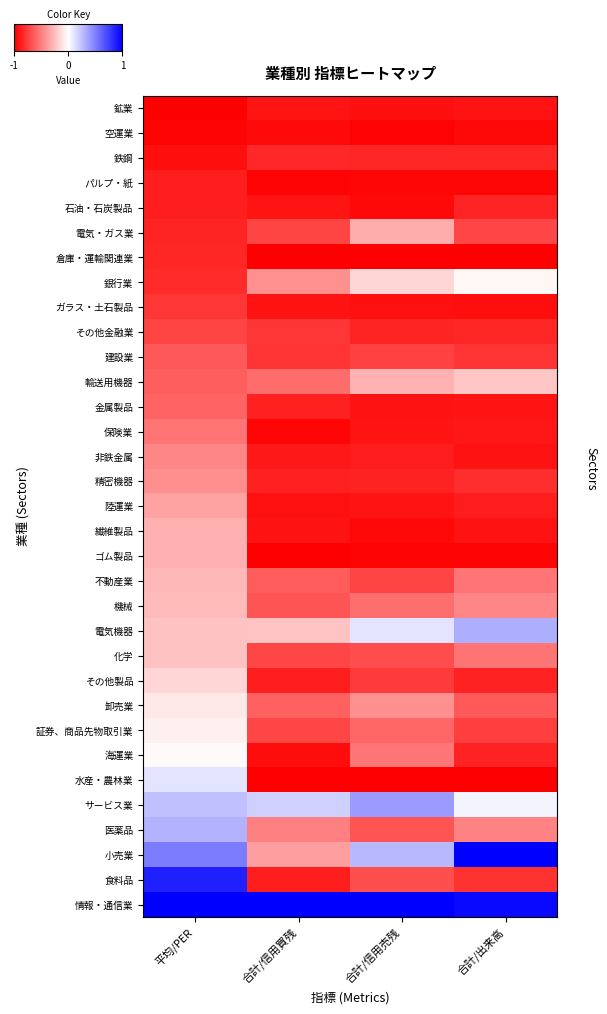

Reading left to right, list all the values displayed in this chart.

鉱業: 平均/PER=-1.0	合計/信用買残=-0.9	合計/信用売残=-0.9	合計/出来高=-0.9
空運業: 平均/PER=-1.0	合計/信用買残=-1.0	合計/信用売残=-1.0	合計/出来高=-1.0
鉄鋼: 平均/PER=-0.9	合計/信用買残=-0.8	合計/信用売残=-0.8	合計/出来高=-0.8
パルプ・紙: 平均/PER=-0.9	合計/信用買残=-1.0	合計/信用売残=-1.0	合計/出来高=-1.0
石油・石炭製品: 平均/PER=-0.9	合計/信用買残=-0.9	合計/信用売残=-1.0	合計/出来高=-0.9
電気・ガス業: 平均/PER=-0.9	合計/信用買残=-0.7	合計/信用売残=-0.3	合計/出来高=-0.7
倉庫・運輸関連業: 平均/PER=-0.8	合計/信用買残=-1.0	合計/信用売残=-1.0	合計/出来高=-1.0
銀行業: 平均/PER=-0.8	合計/信用買残=-0.4	合計/信用売残=-0.2	合計/出来高=-0.0
ガラス・土石製品: 平均/PER=-0.8	合計/信用買残=-0.9	合計/信用売残=-0.9	合計/出来高=-0.9
その他金融業: 平均/PER=-0.7	合計/信用買残=-0.8	合計/信用売残=-0.9	合計/出来高=-0.8
建設業: 平均/PER=-0.6	合計/信用買残=-0.8	合計/信用売残=-0.7	合計/出来高=-0.8
輸送用機器: 平均/PER=-0.6	合計/信用買残=-0.6	合計/信用売残=-0.3	合計/出来高=-0.2
金属製品: 平均/PER=-0.6	合計/信用買残=-0.9	合計/信用売残=-0.9	合計/出来高=-0.9
保険業: 平均/PER=-0.5	合計/信用買残=-1.0	合計/信用売残=-0.9	合計/出来高=-0.9
非鉄金属: 平均/PER=-0.5	合計/信用買残=-0.9	合計/信用売残=-0.9	合計/出来高=-0.9
精密機器: 平均/PER=-0.4	合計/信用買残=-0.9	合計/信用売残=-0.9	合計/出来高=-0.8
陸運業: 平均/PER=-0.4	合計/信用買残=-0.9	合計/信用売残=-0.9	合計/出来高=-0.9
繊維製品: 平均/PER=-0.3	合計/信用買残=-0.9	合計/信用売残=-1.0	合計/出来高=-0.9
ゴム製品: 平均/PER=-0.3	合計/信用買残=-1.0	合計/信用売残=-1.0	合計/出来高=-1.0
不動産業: 平均/PER=-0.3	合計/信用買残=-0.6	合計/信用売残=-0.7	合計/出来高=-0.5
機械: 平均/PER=-0.3	合計/信用買残=-0.7	合計/信用売残=-0.6	合計/出来高=-0.5
電気機器: 平均/PER=-0.2	合計/信用買残=-0.2	合計/信用売残=0.1	合計/出来高=0.3
化学: 平均/PER=-0.2	合計/信用買残=-0.7	合計/信用売残=-0.7	合計/出来高=-0.5
その他製品: 平均/PER=-0.2	合計/信用買残=-0.9	合計/信用売残=-0.8	合計/出来高=-0.9
卸売業: 平均/PER=-0.1	合計/信用買残=-0.6	合計/信用売残=-0.4	合計/出来高=-0.6
証券、商品先物取引業: 平均/PER=-0.1	合計/信用買残=-0.7	合計/信用売残=-0.6	合計/出来高=-0.8
海運業: 平均/PER=-0.0	合計/信用買残=-1.0	合計/信用売残=-0.5	合計/出来高=-0.9
水産・農林業: 平均/PER=0.1	合計/信用買残=-1.0	合計/信用売残=-1.0	合計/出来高=-1.0
サービス業: 平均/PER=0.2	合計/信用買残=0.2	合計/信用売残=0.4	合計/出来高=0.0
医薬品: 平均/PER=0.3	合計/信用買残=-0.5	合計/信用売残=-0.7	合計/出来高=-0.5
小売業: 平均/PER=0.5	合計/信用買残=-0.4	合計/信用売残=0.3	合計/出来高=1.0
食料品: 平均/PER=0.9	合計/信用買残=-0.9	合計/信用売残=-0.7	合計/出来高=-0.8
情報・通信業: 平均/PER=1.0	合計/信用買残=1.0	合計/信用売残=1.0	合計/出来高=1.0